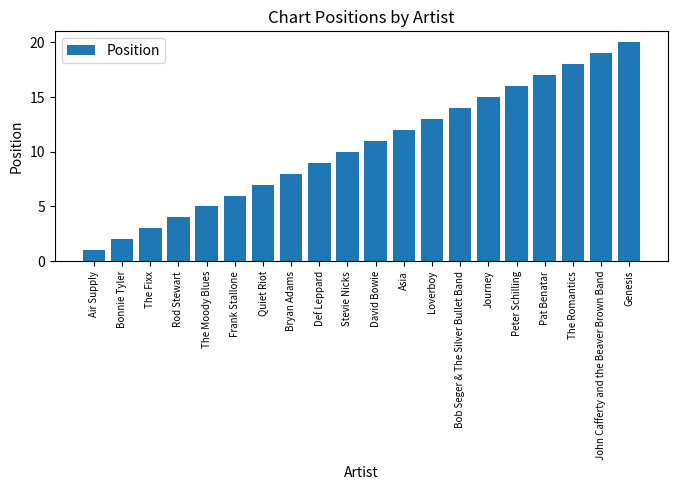

Reading right to left, what are all the values shown in this chart?

Genesis=20	John Cafferty and the Beaver Brown Band=19	The Romantics=18	Pat Benatar=17	Peter Schilling=16	Journey=15	Bob Seger & The Silver Bullet Band=14	Loverboy=13	Asia=12	David Bowie=11	Stevie Nicks=10	Def Leppard=9	Bryan Adams=8	Quiet Riot=7	Frank Stallone=6	The Moody Blues=5	Rod Stewart=4	The Fixx=3	Bonnie Tyler=2	Air Supply=1